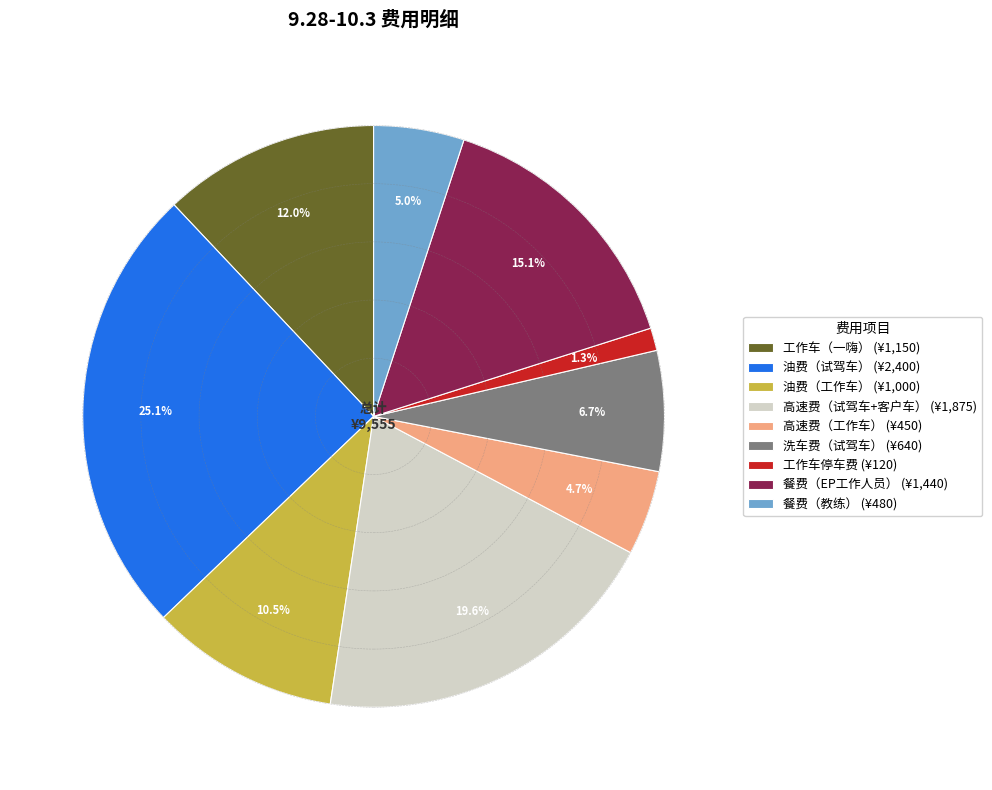

What percentage do 高速费（试驾车+客户车） and 洗车费（试驾车） together represent?

26.3%